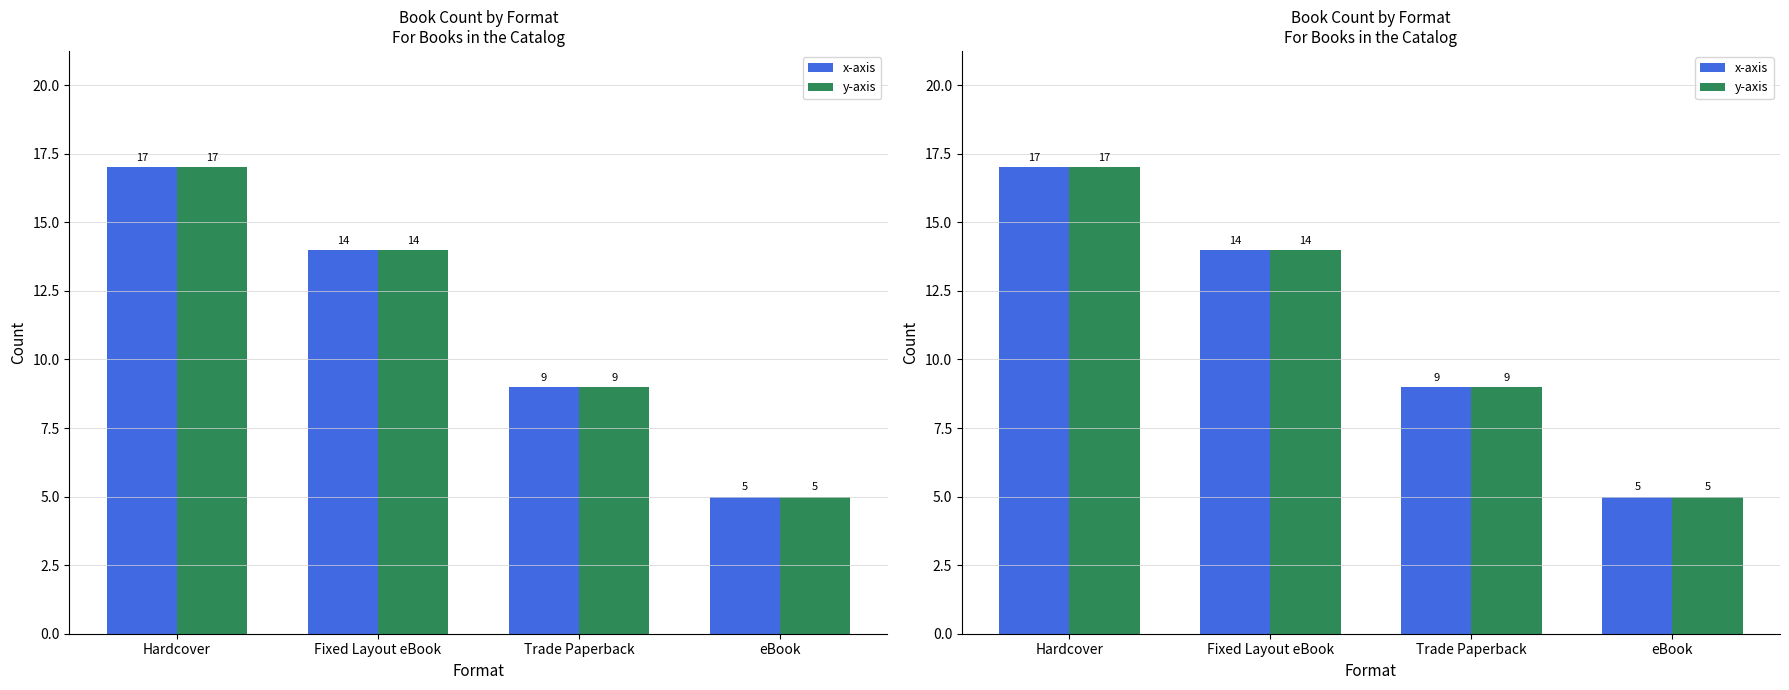

At how many categories does at least one series exceed 8?

3